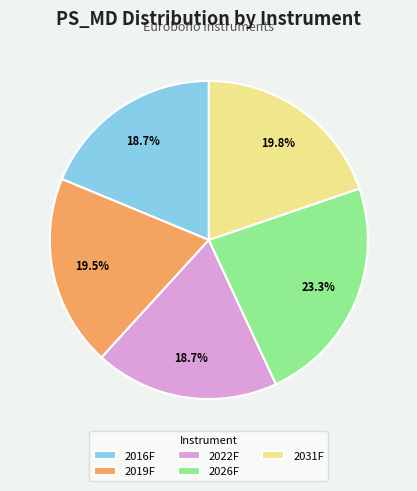

Approximately how many times larger is the value at 2016F compared to 2019F?

1.0